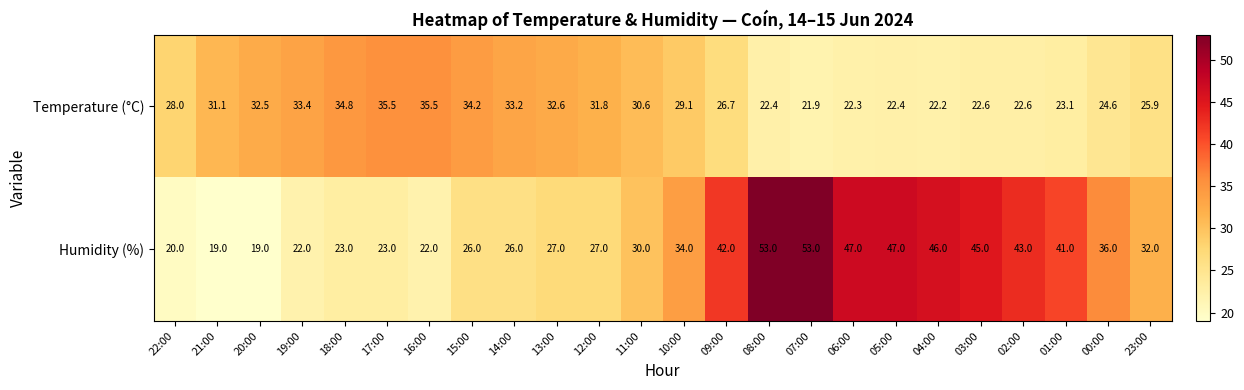

What is the average value of the Humidity (%) series?

33.5